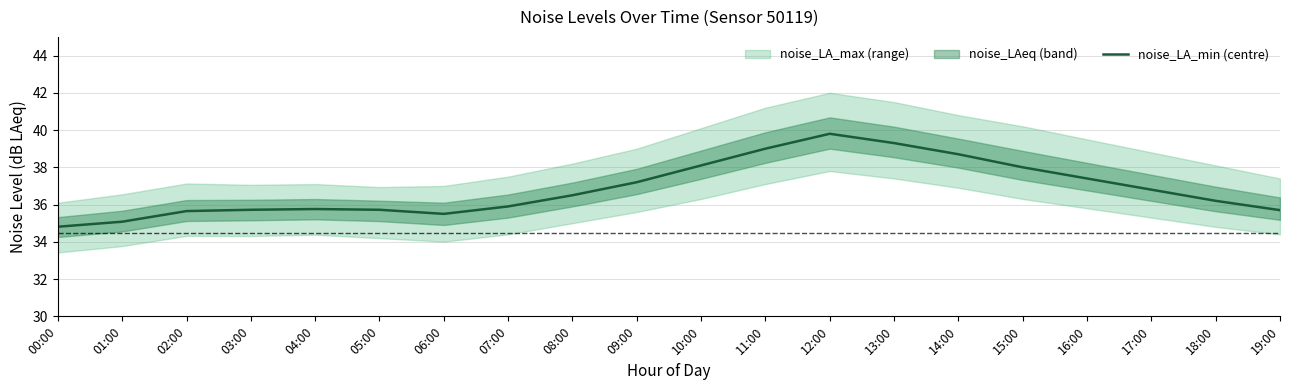

How many interior local peaks (higher than both neighbors) does the data have?

2